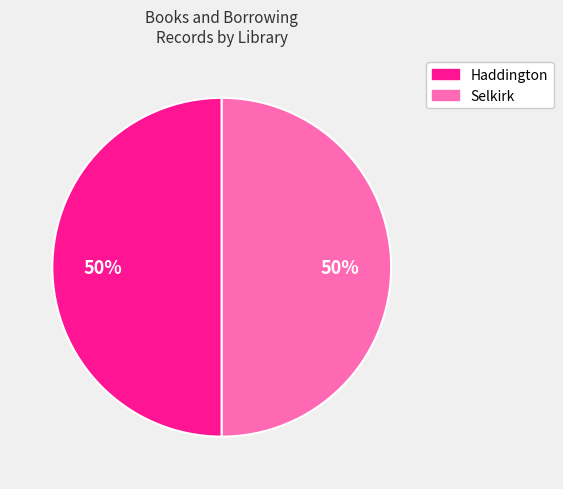

To the nearest percent, what is the average slice percentage?

50%